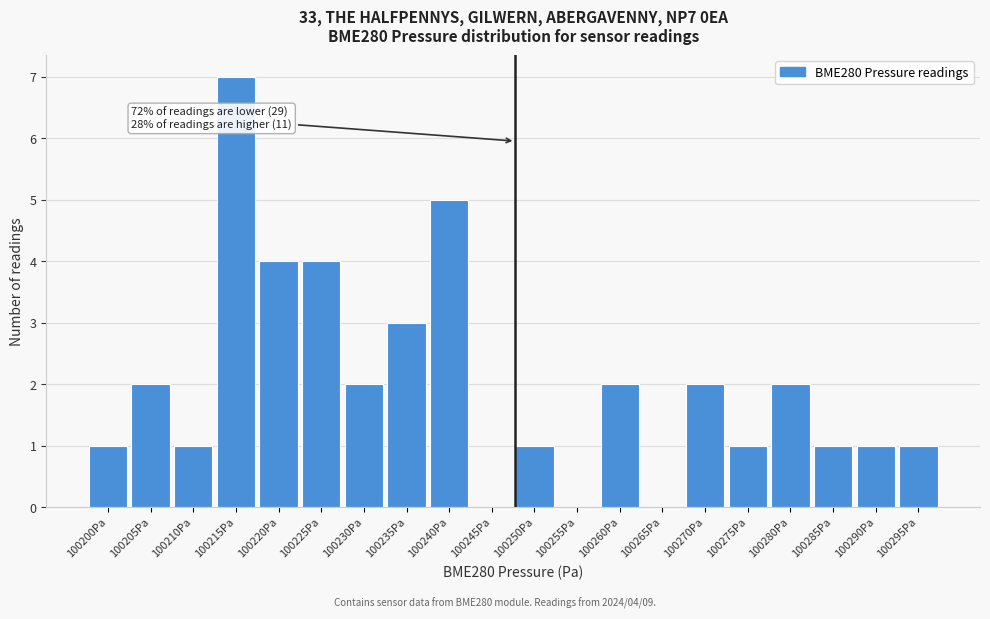

Reading right to left, transcribe all the data shown in this chart.

100295Pa=1	100290Pa=1	100285Pa=1	100280Pa=2	100275Pa=1	100270Pa=2	100265Pa=0	100260Pa=2	100255Pa=0	100250Pa=1	100245Pa=0	100240Pa=5	100235Pa=3	100230Pa=2	100225Pa=4	100220Pa=4	100215Pa=7	100210Pa=1	100205Pa=2	100200Pa=1